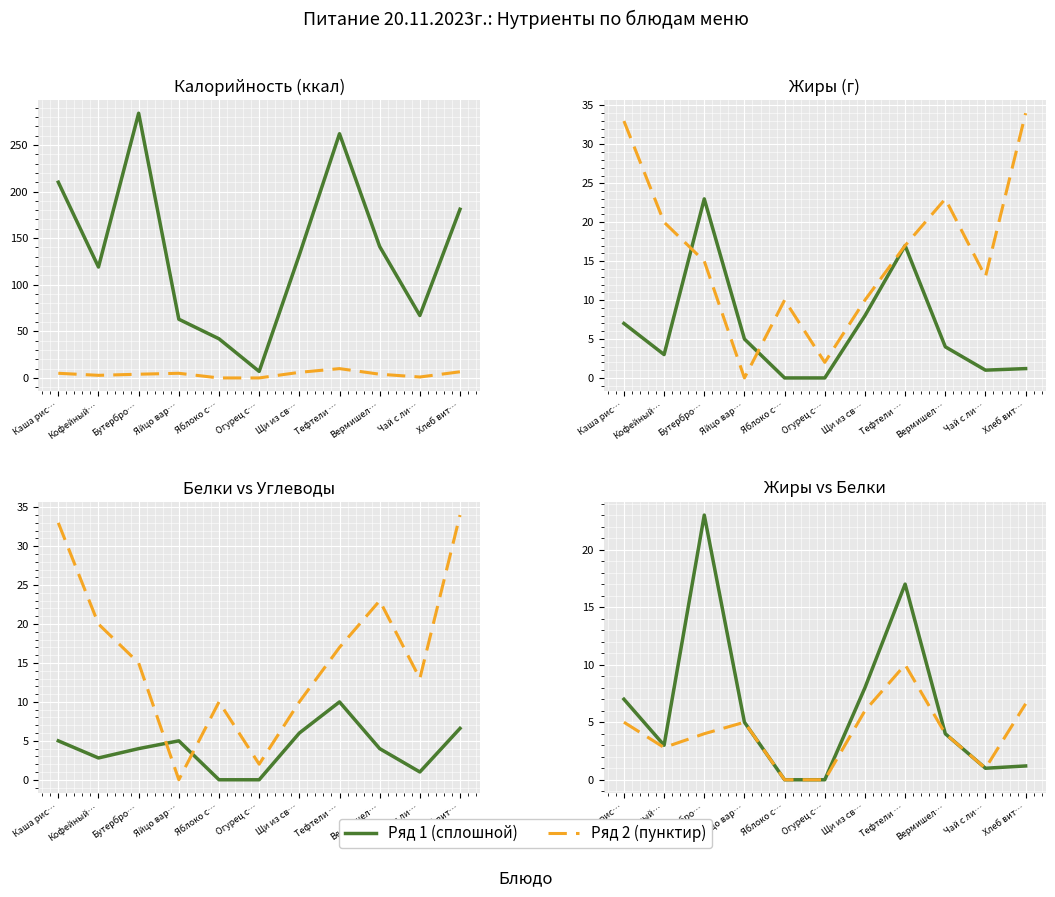

True or false: Белки and Жиры intersect in this chart.

False